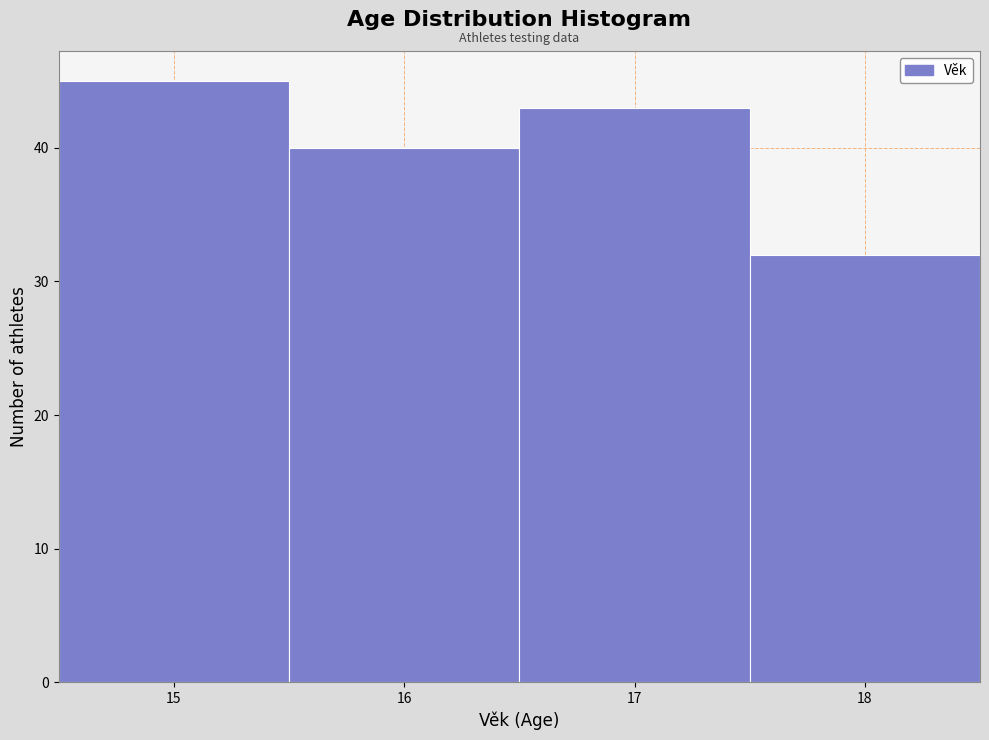

Over which range of the x-axis is the bar tallest?

14.5 to 15.5